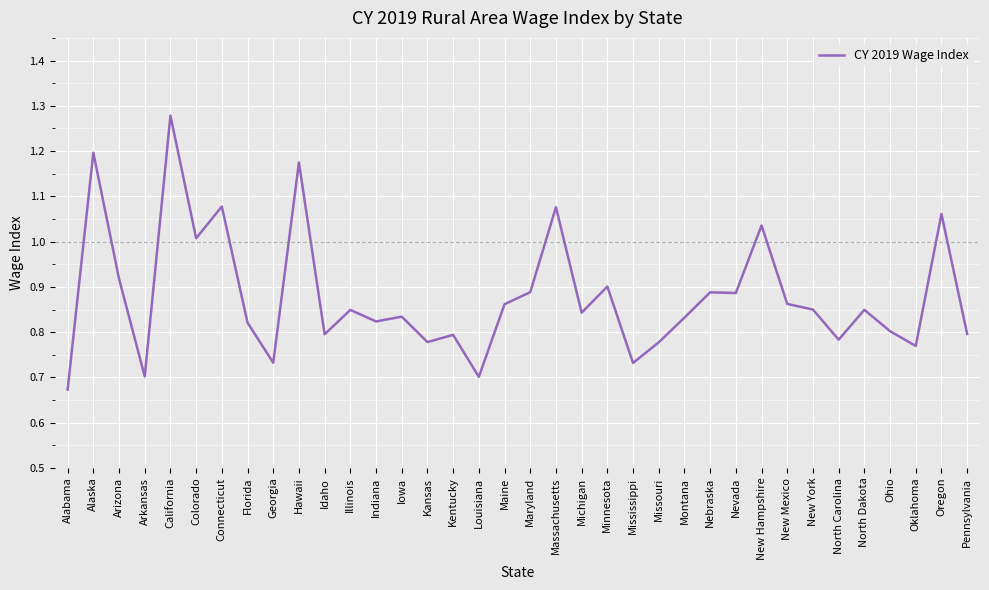

Does the chart have visible grid lines?

Yes